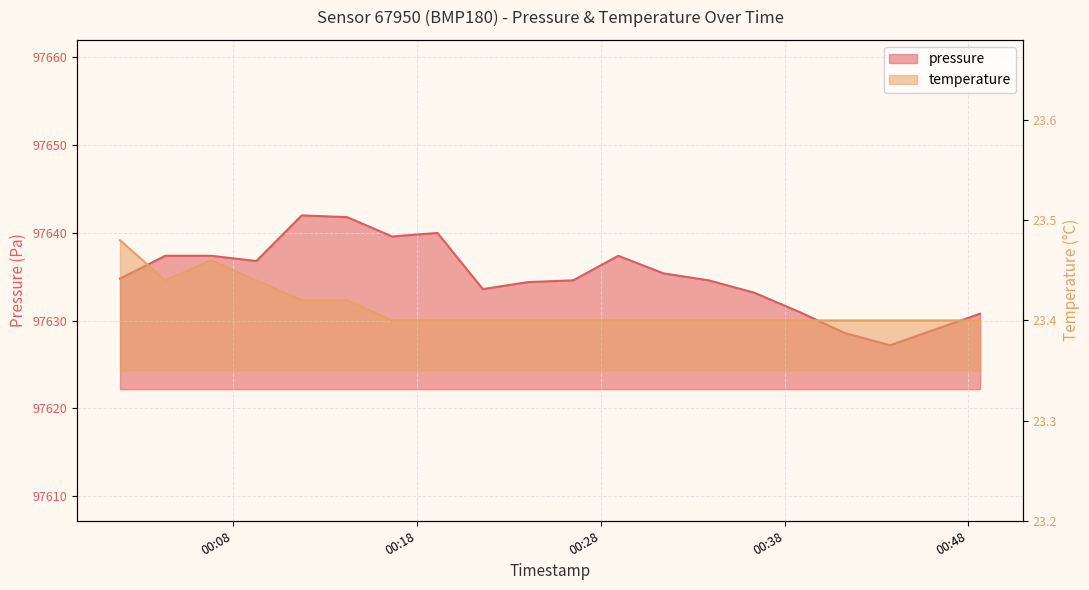

Where is the first local minimum for pressure?

2023-04-12T00:09:16